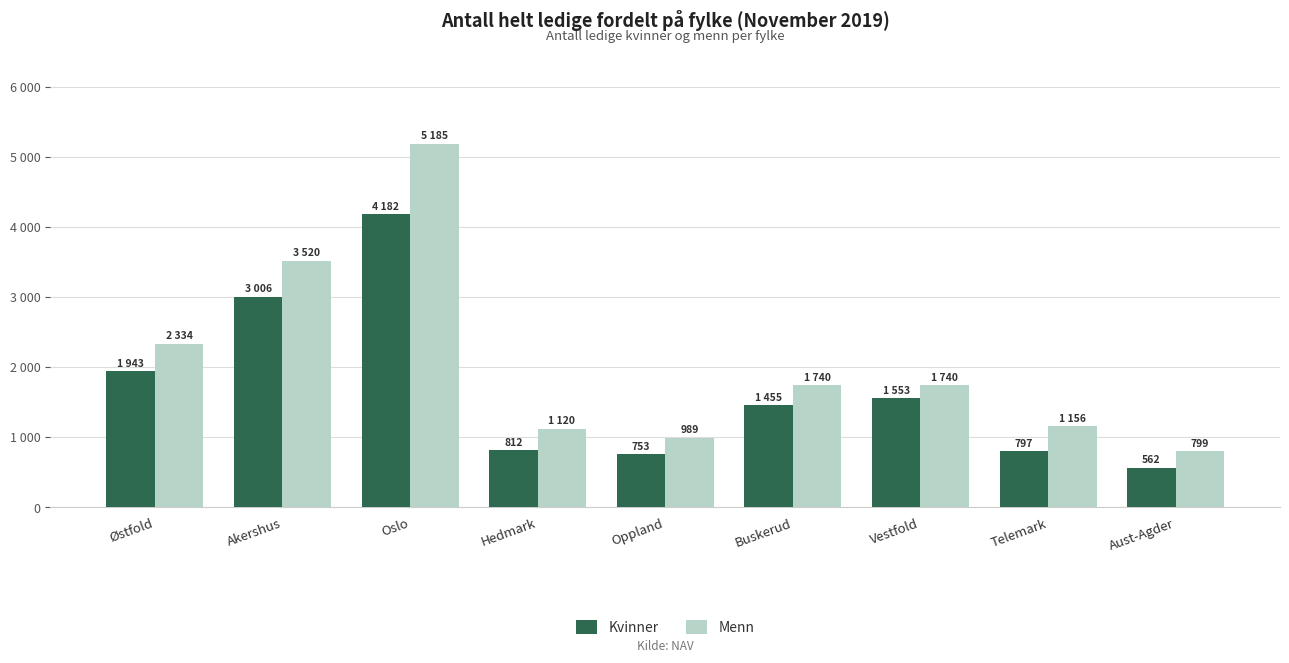

Rank the categories by Menn value from highest to lowest.

Oslo, Akershus, Østfold, Buskerud, Vestfold, Telemark, Hedmark, Oppland, Aust-Agder